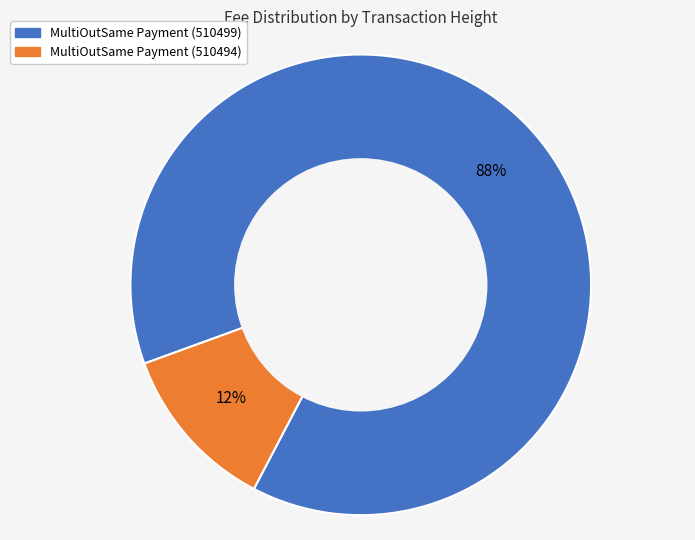

Combined, do MultiOutSame Payment (510494) and MultiOutSame Payment (510499) account for over 50%?

Yes